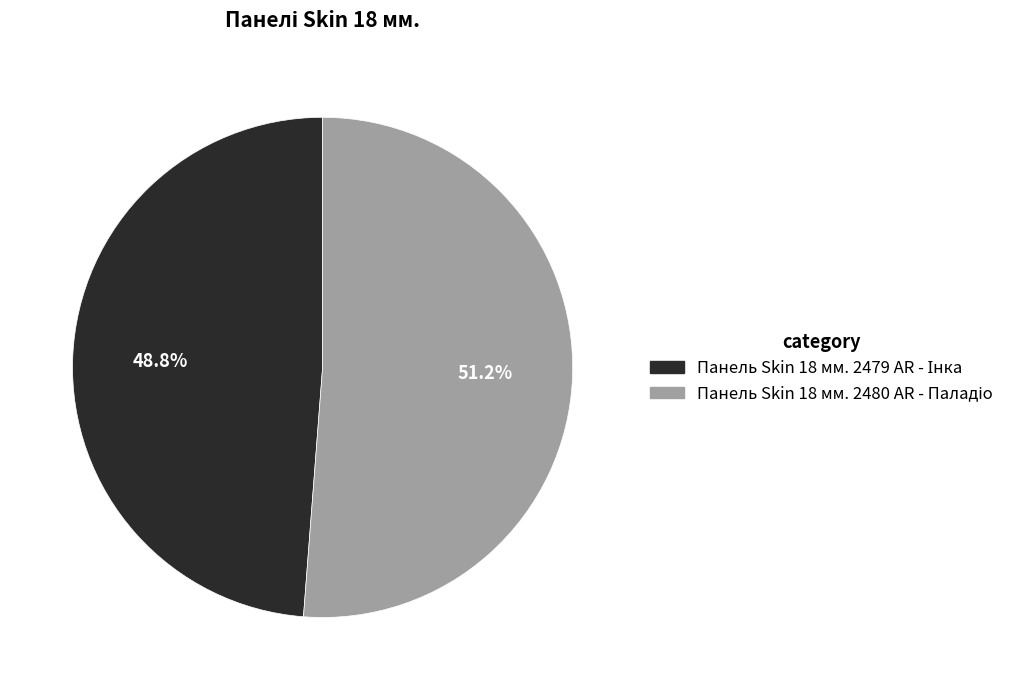

Is there any slice that represents more than half of the pie?

Yes